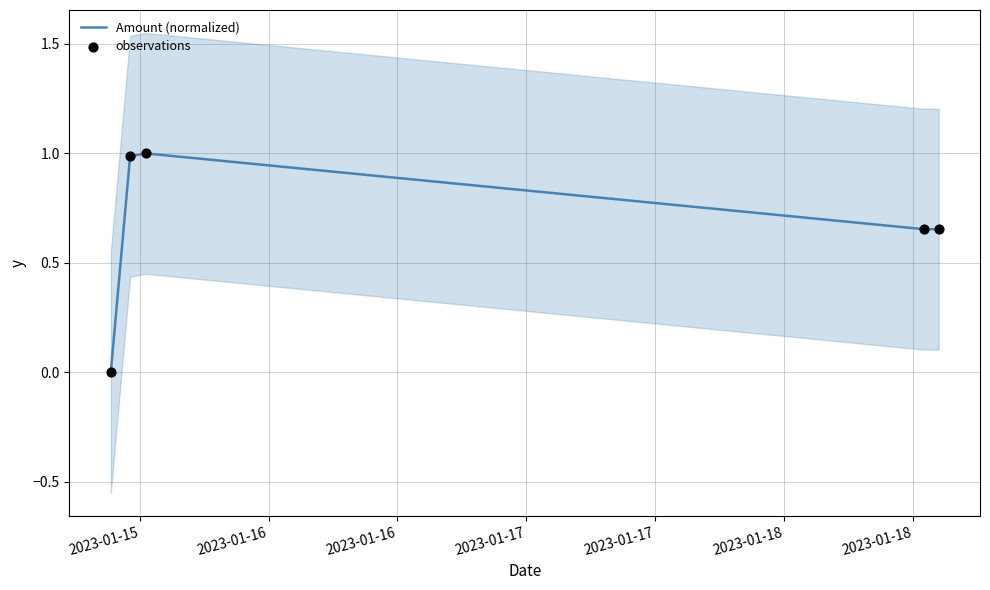

Which series contains the lowest Y value?

Amount (normalized)